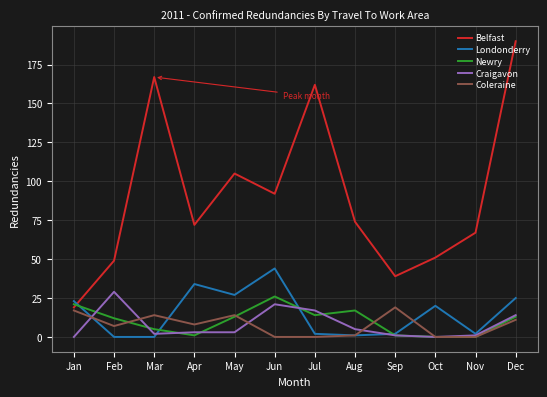

What is the average value of the Newry series?

10